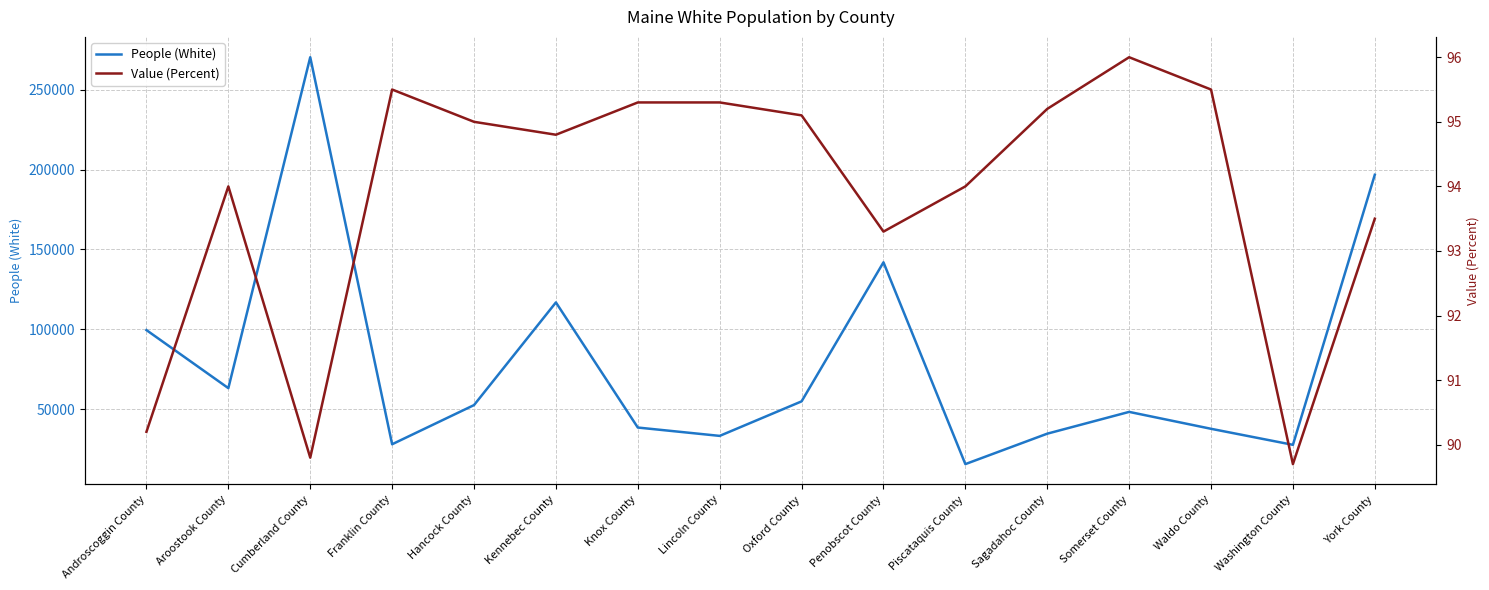

Reading right to left, what are all the values shown in this chart?

People (White): York County=196718.0	Washington County=27810.0	Waldo County=37842.0	Somerset County=48411.0	Sagadahoc County=34789.0	Piscataquis County=15754.0	Penobscot County=141965.0	Oxford County=54993.0	Lincoln County=33405.0	Knox County=38626.0	Kennebec County=116878.0	Hancock County=52672.0	Franklin County=28174.0	Cumberland County=270232.0	Aroostook County=63263.0	Androscoggin County=99565.0
Value (Percent): York County=93.5	Washington County=89.7	Waldo County=95.5	Somerset County=96.0	Sagadahoc County=95.2	Piscataquis County=94.0	Penobscot County=93.3	Oxford County=95.1	Lincoln County=95.3	Knox County=95.3	Kennebec County=94.8	Hancock County=95.0	Franklin County=95.5	Cumberland County=89.8	Aroostook County=94.0	Androscoggin County=90.2